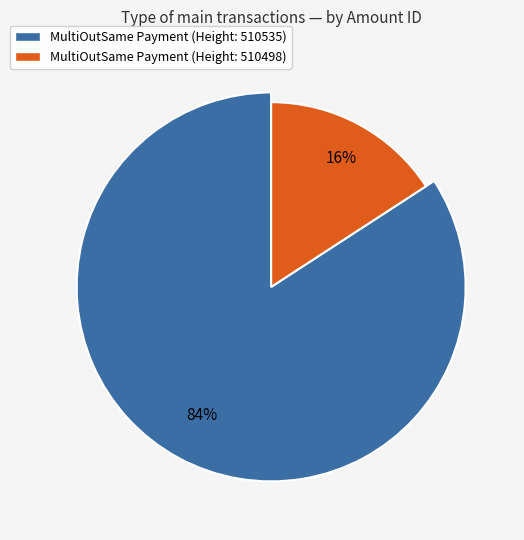

What percentage is NOT represented by MultiOutSame Payment (510535)?

15.8%